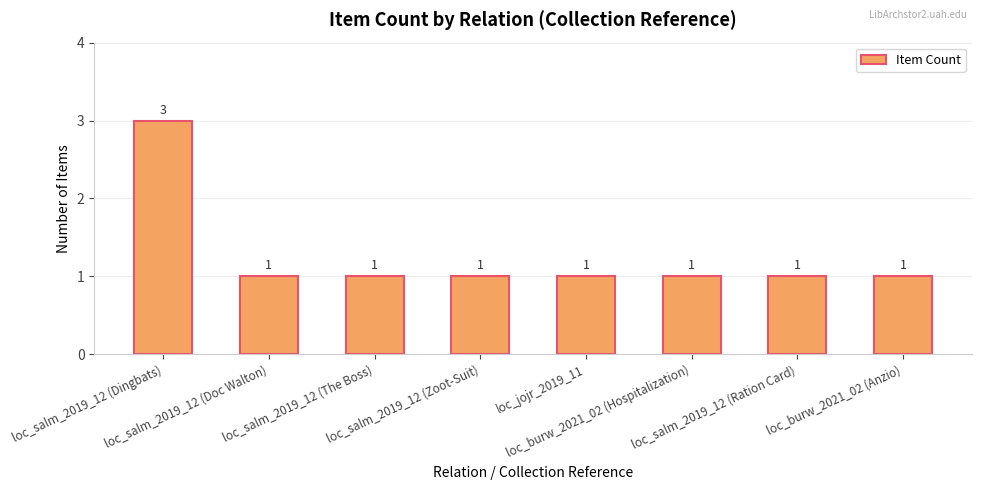

What is the sum of all values?

10